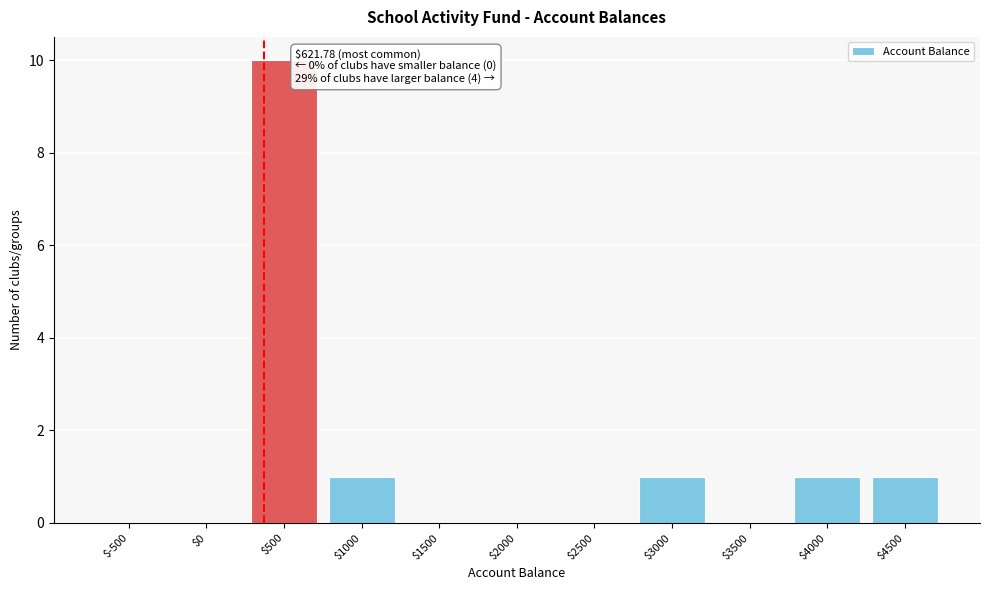

The chart shows a value of 15 at $500. True or false?

False